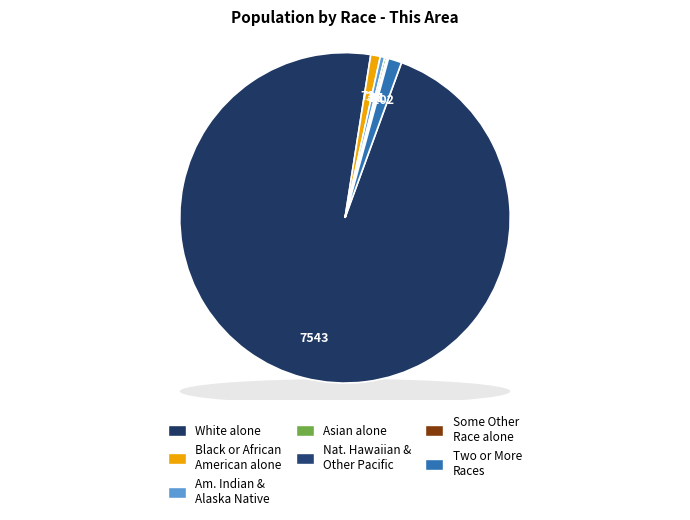

True or false: American Indian and Alaska Native accounts for 0% of the total.

True